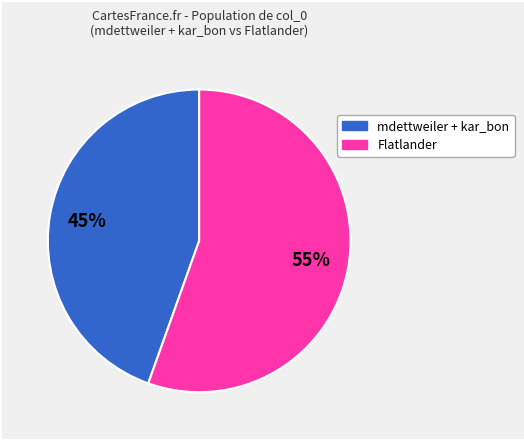

Does any single category account for the majority?

Yes